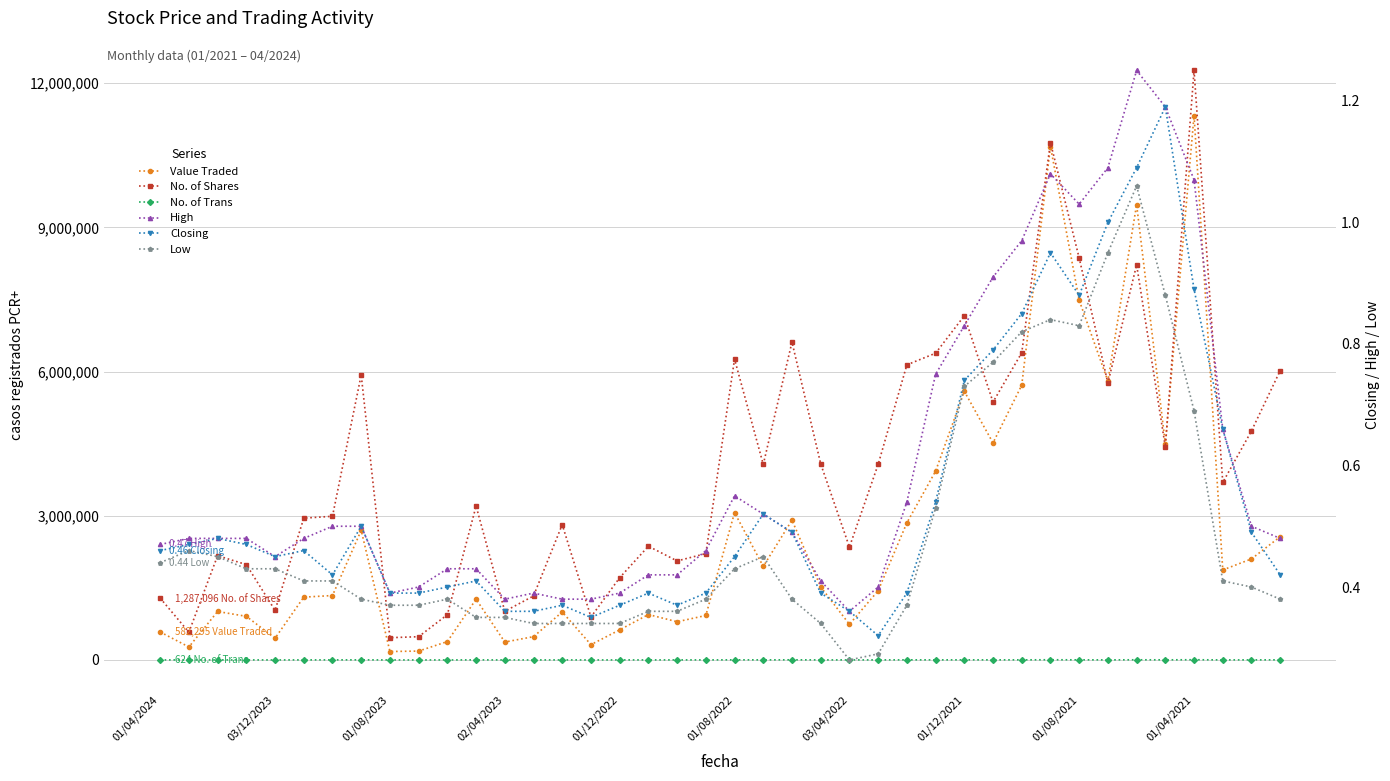

Which series changed the most between 01/08/2021 and 18?

No. of Shares